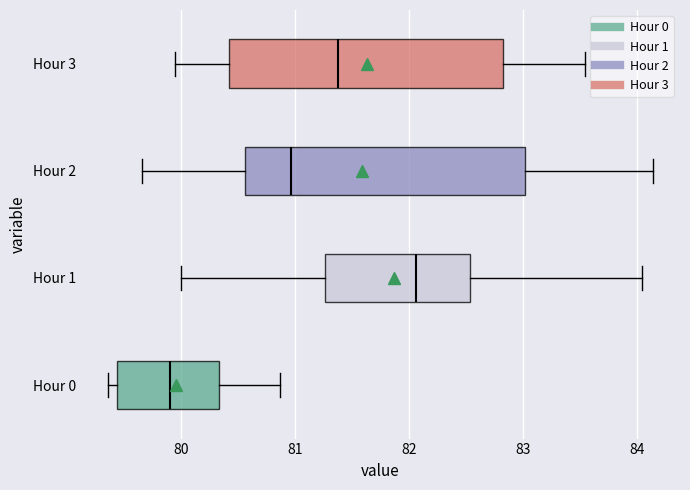

Where is the right edge of the box for Hour 3 on the x-axis? The values are not printed on the chart, so give them approximately, as read against the axis.

82.8